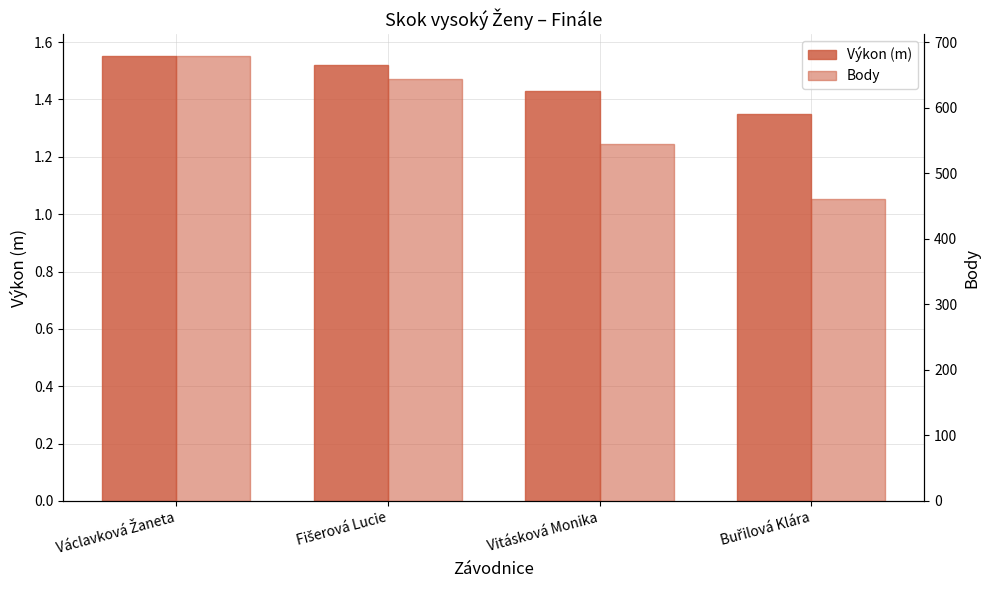

Rank the series at Fišerová Lucie from lowest to highest value.

Výkon (m), Body